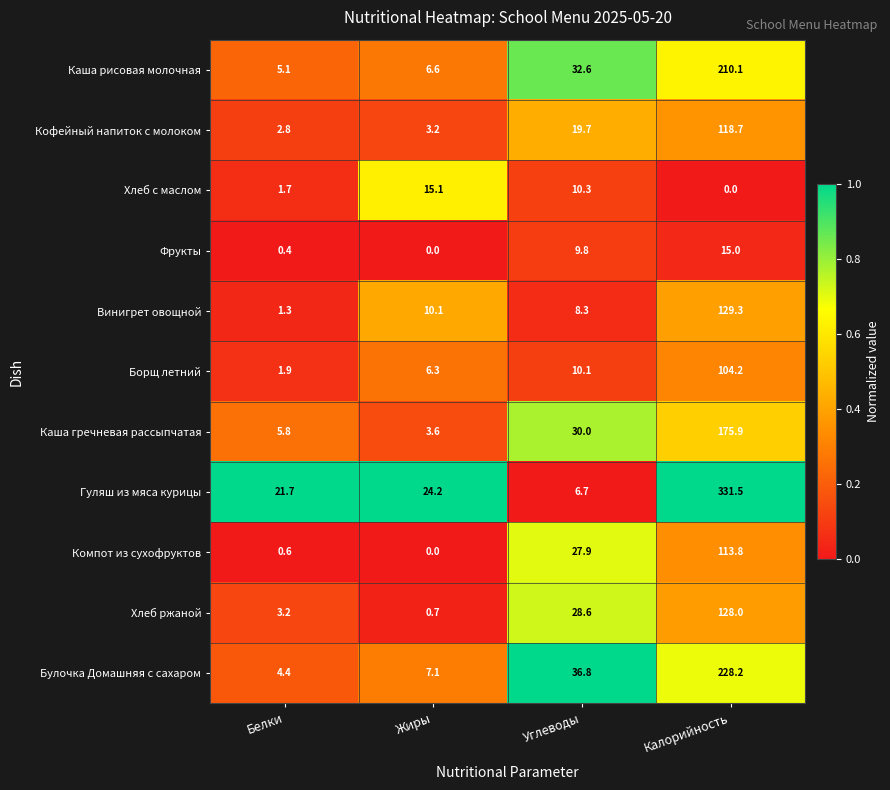

Is it true that Кофейный напиток с молоком equals 2.8 at Белки?

True